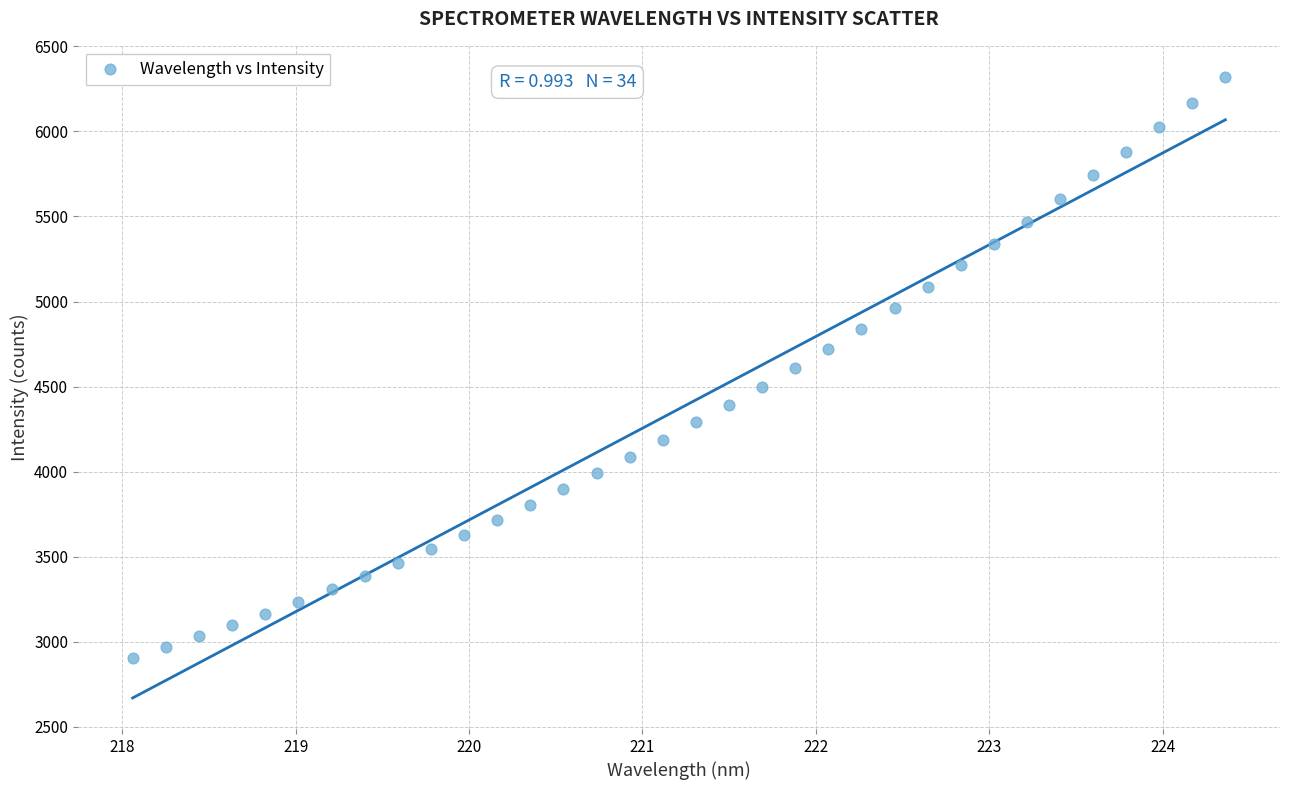

Count the number of points in this scatter plot.

34